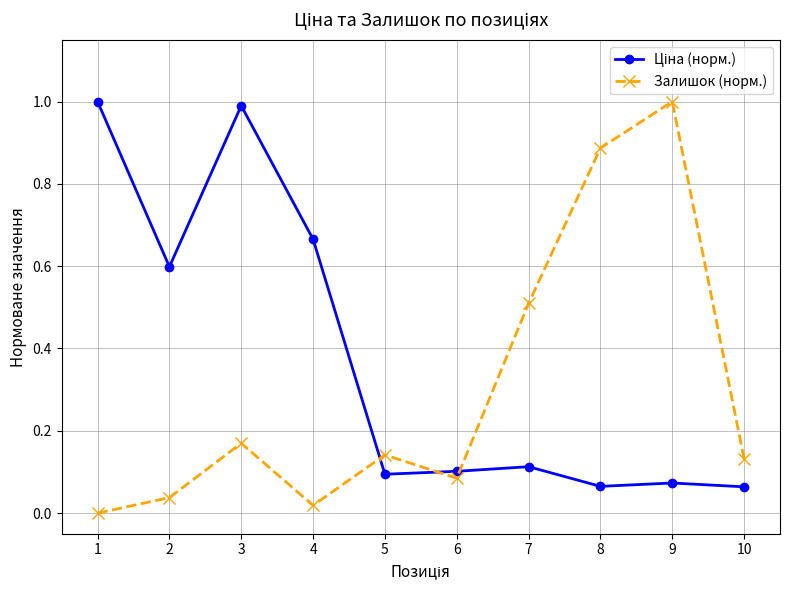

Which series has the widest spread of values?

Залишок (норм.)